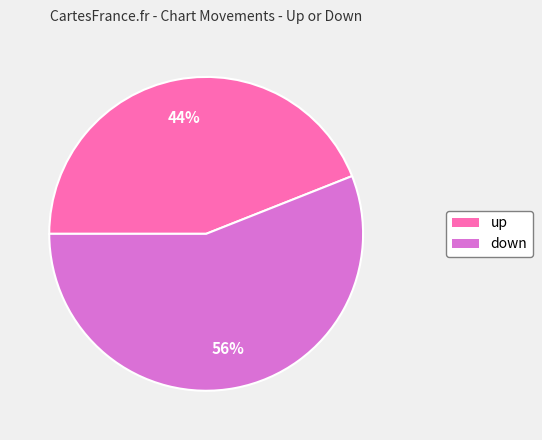

Approximately how many times larger is the value at down compared to up?

1.3